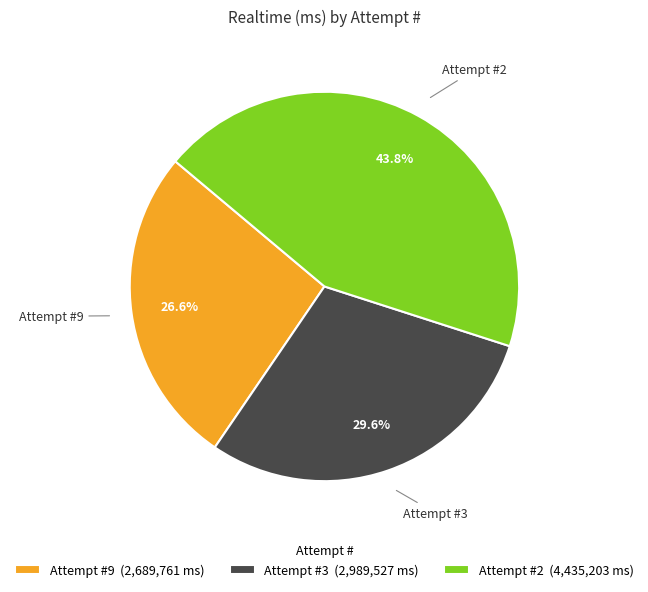

Does any single category account for the majority?

No